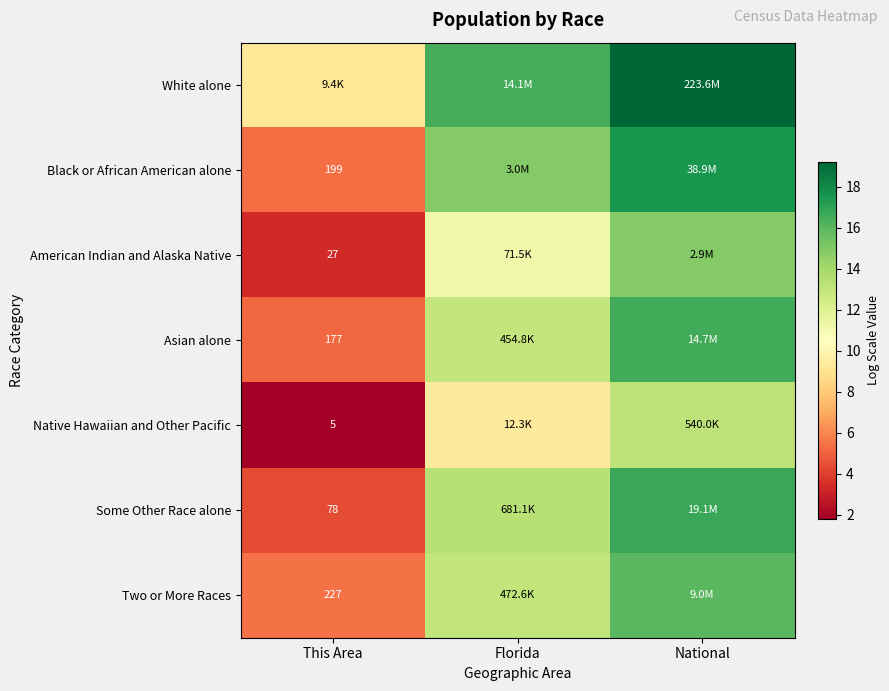

True or false: Native Hawaiian and Other Pacific has a value of 9.4 at Florida.

True